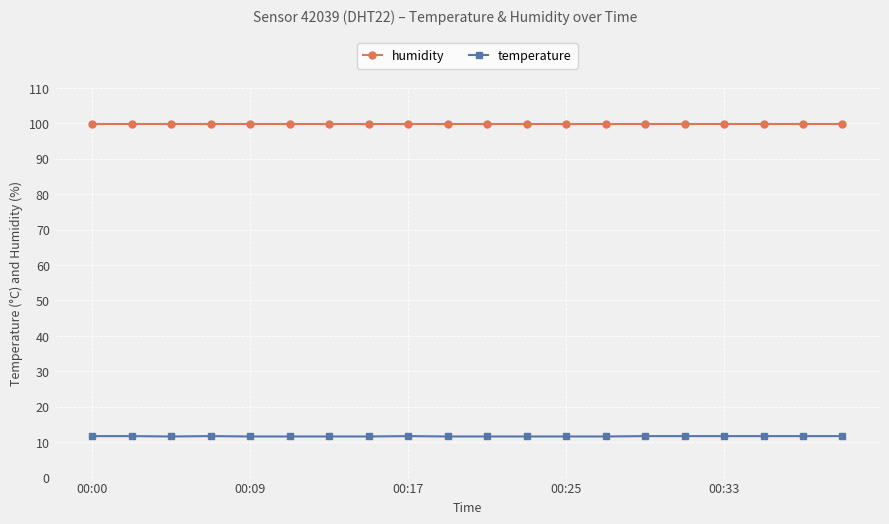

What is the smallest value displayed?

11.6